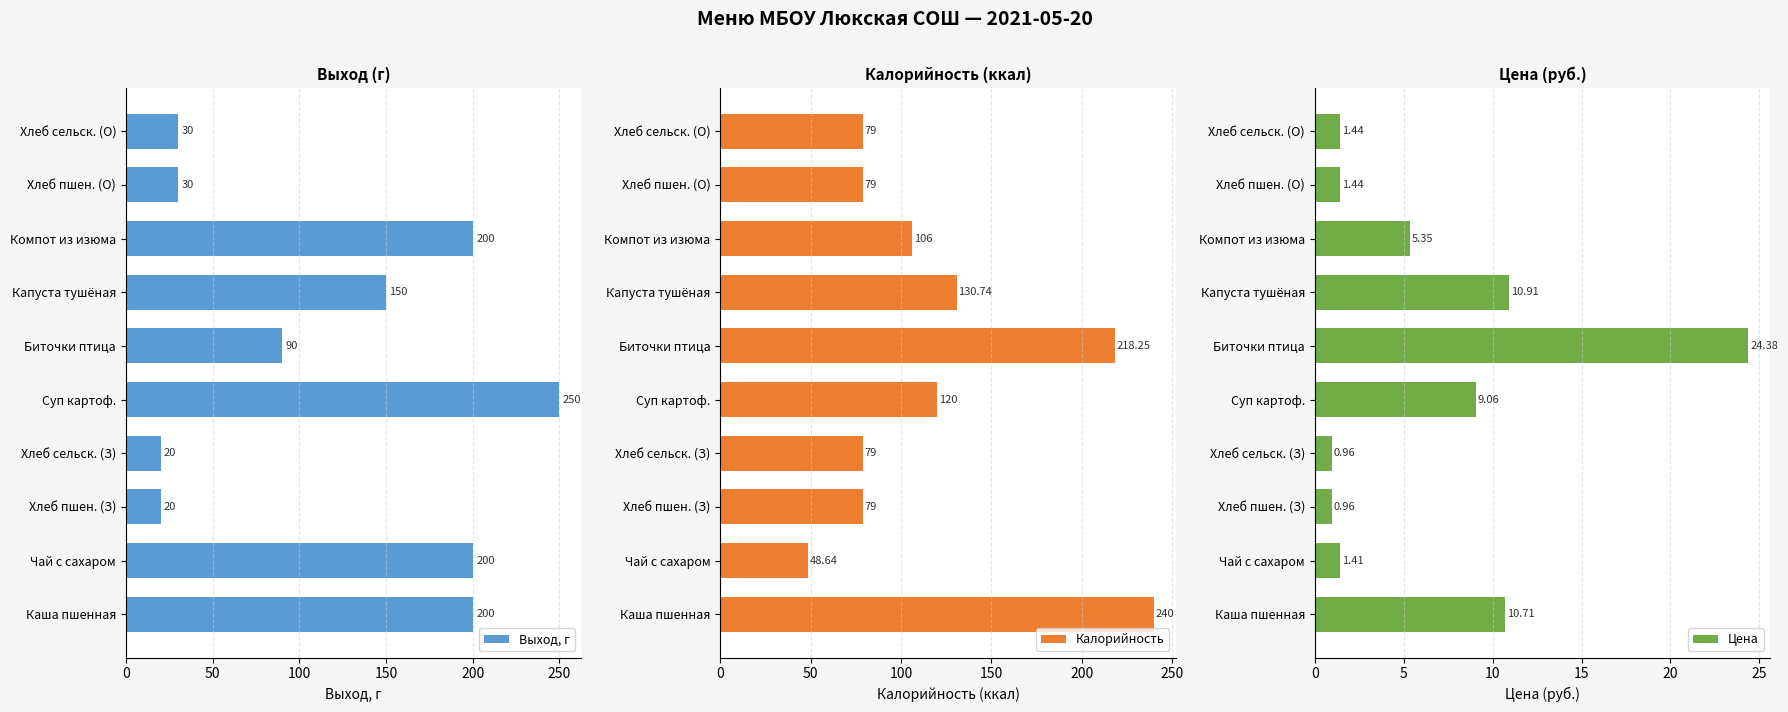

Reading left to right, what are all the values shown in this chart?

Выход, г: 200.0	200.0	20.0	20.0	250.0	90.0	150.0	200.0	30.0	30.0
Калорийность: 240.0	48.6	79.0	79.0	120.0	218.2	130.7	106.0	79.0	79.0
Цена: 10.7	1.4	1.0	1.0	9.1	24.4	10.9	5.3	1.4	1.4